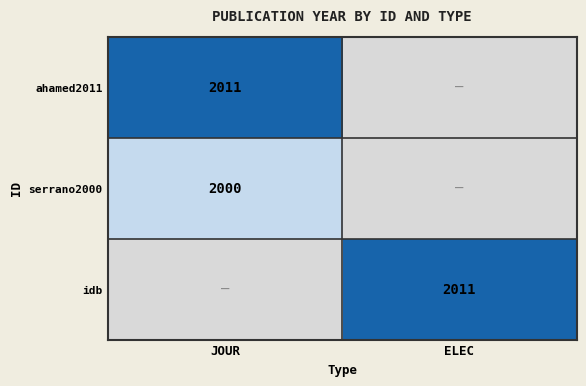

Is it true that serrano2000 equals 3336 at JOUR?

False